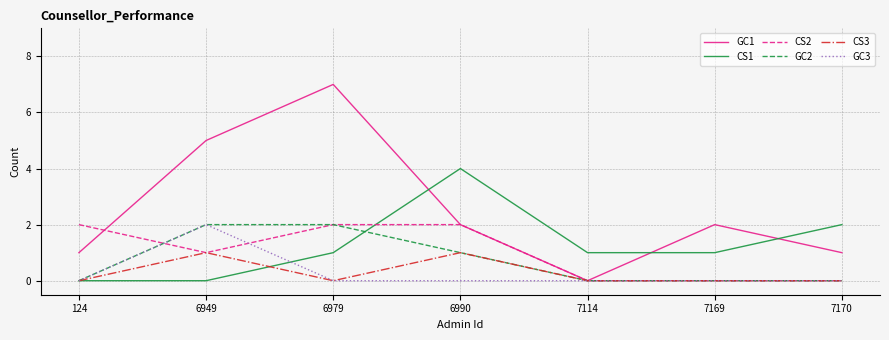

What are all the series names shown in the legend?

GC1, CS1, CS2, GC2, CS3, GC3